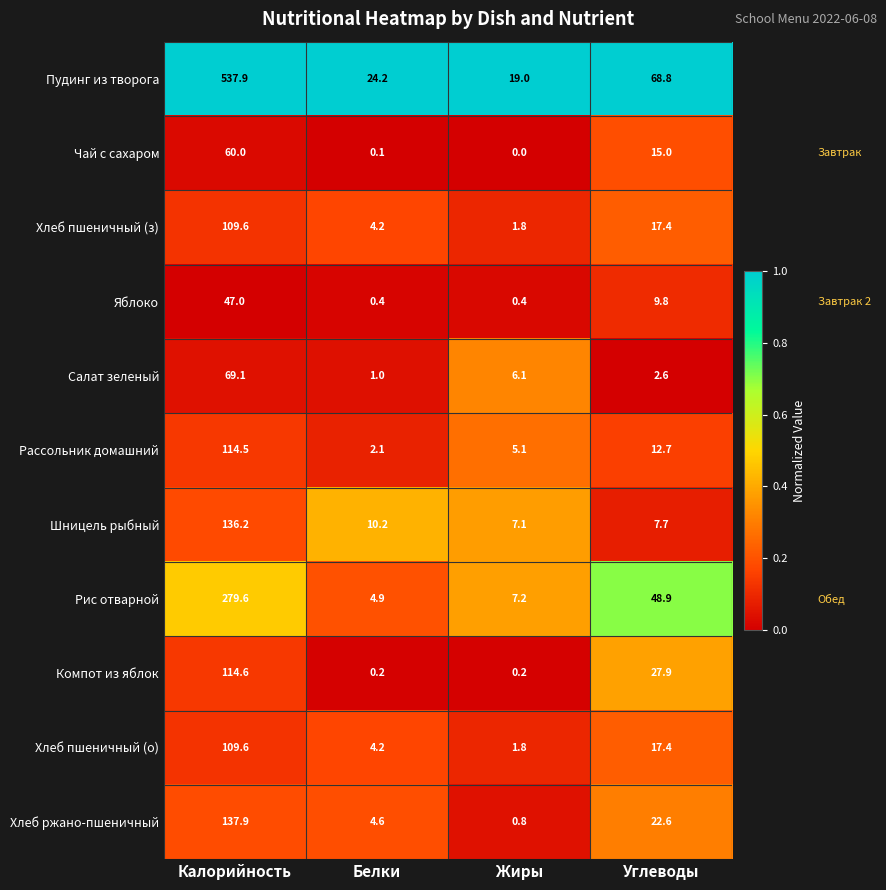

The Шницель рыбный series shows 14.4 at Белки. True or false?

False